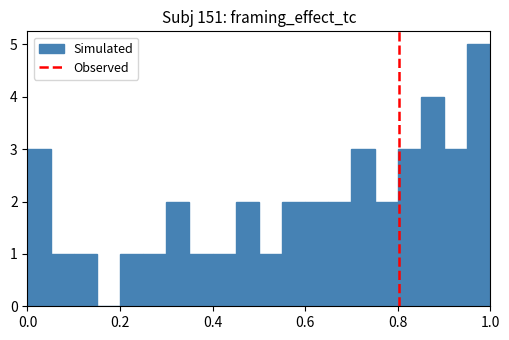

Read against the x-axis, roughly where is the centre of the tallest bar?

0.98